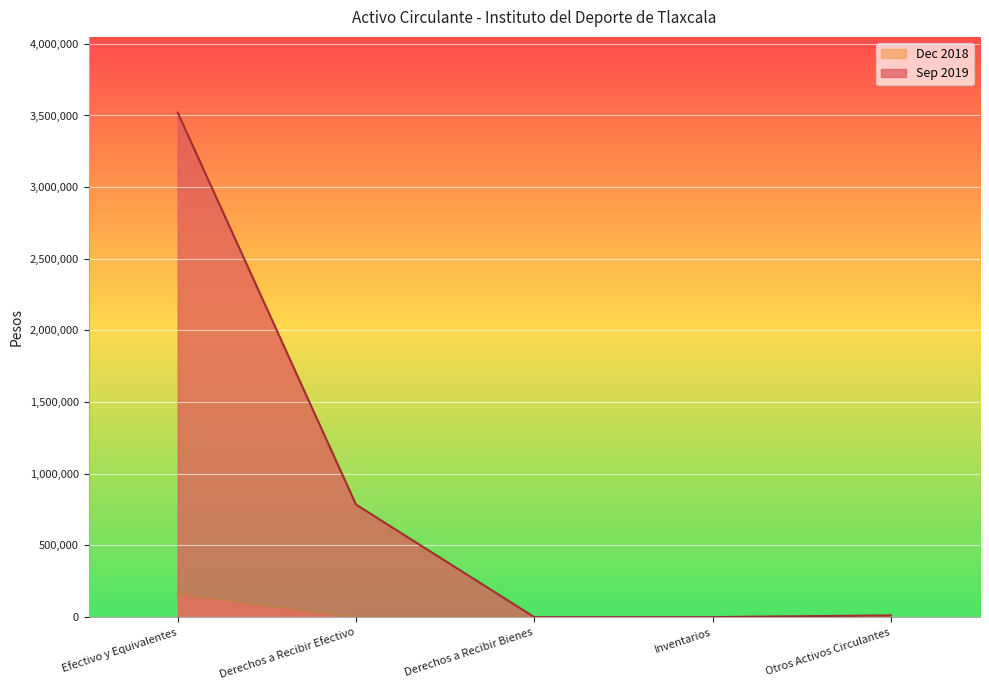

What position from the right is Otros Activos Circulantes?

1